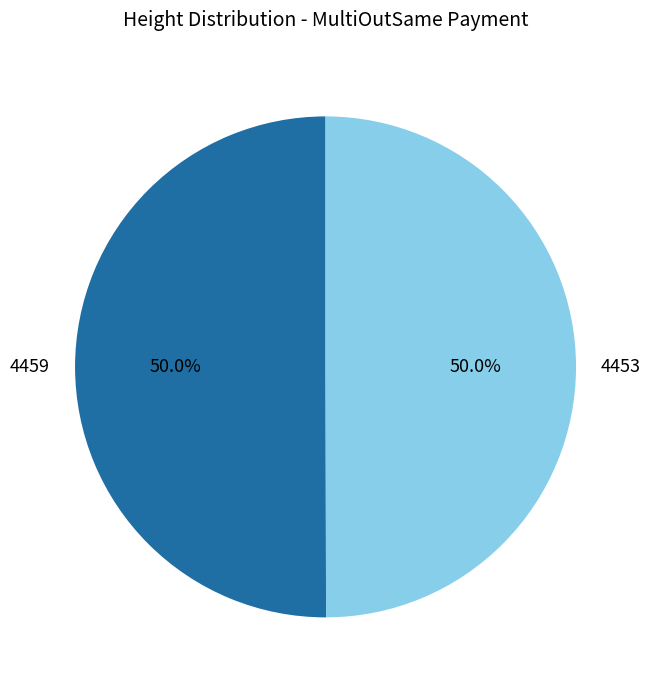

The 4459 slice represents 50% of the pie. True or false?

True